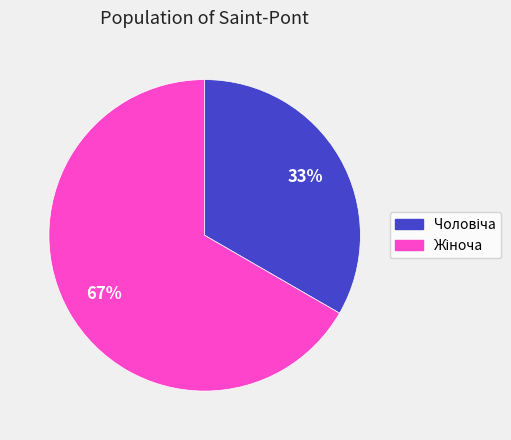

Count the number of slices in the pie.

2